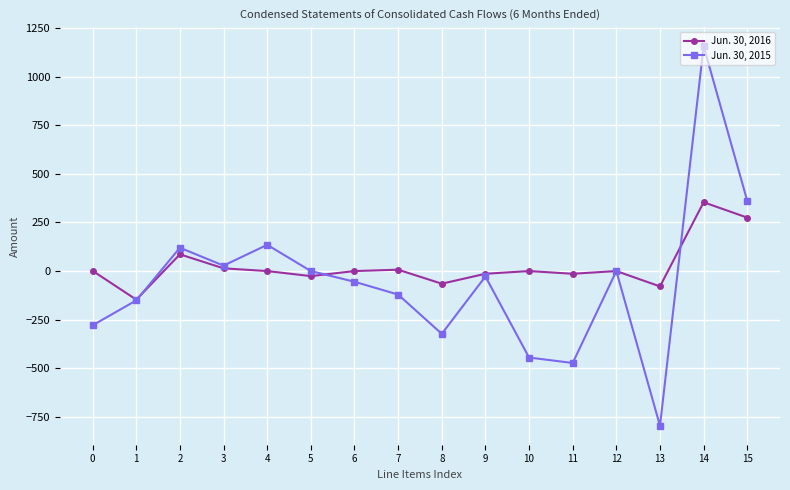

At which category is the sum across all series the highest?

14